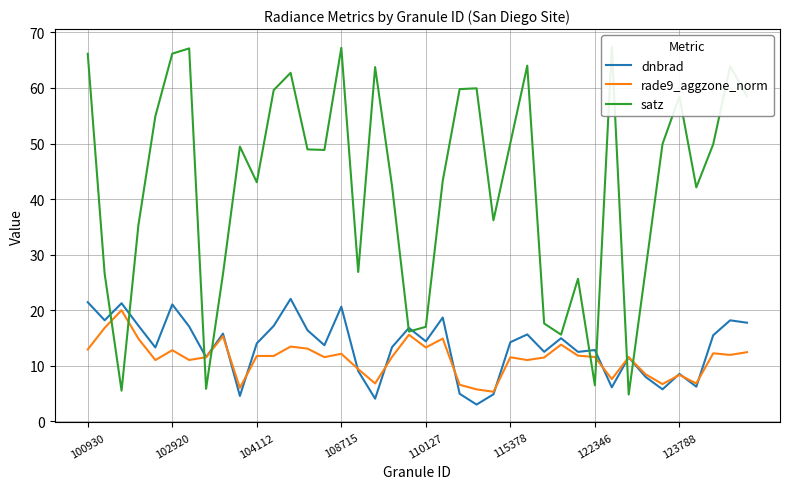

At 8, list the series in order from smallest to largest.

rade9_aggzone_norm, dnbrad, satz